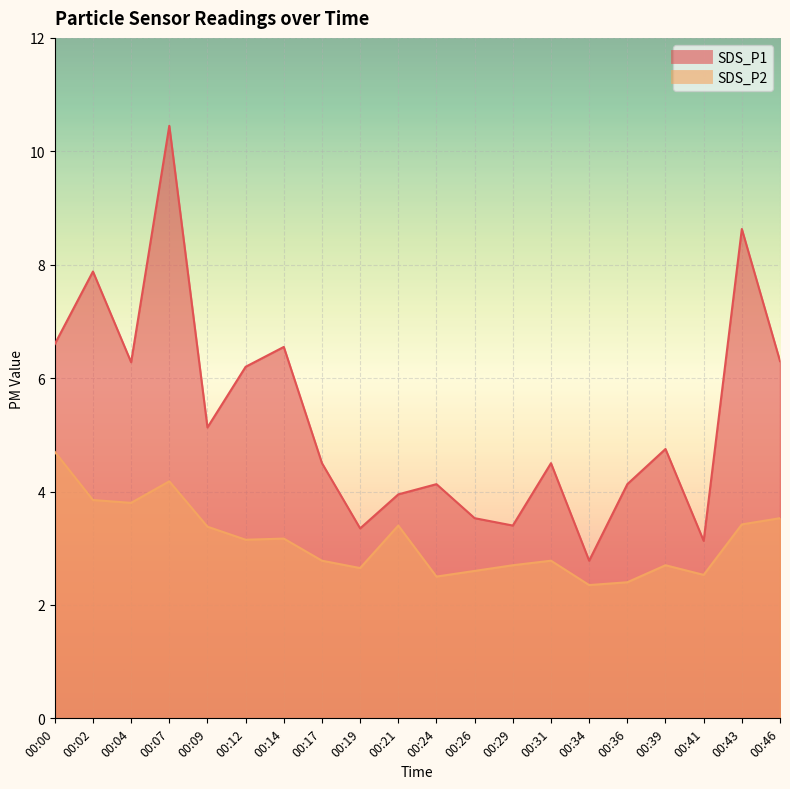

What value does the SDS_P1 series have at 00:14?

6.5